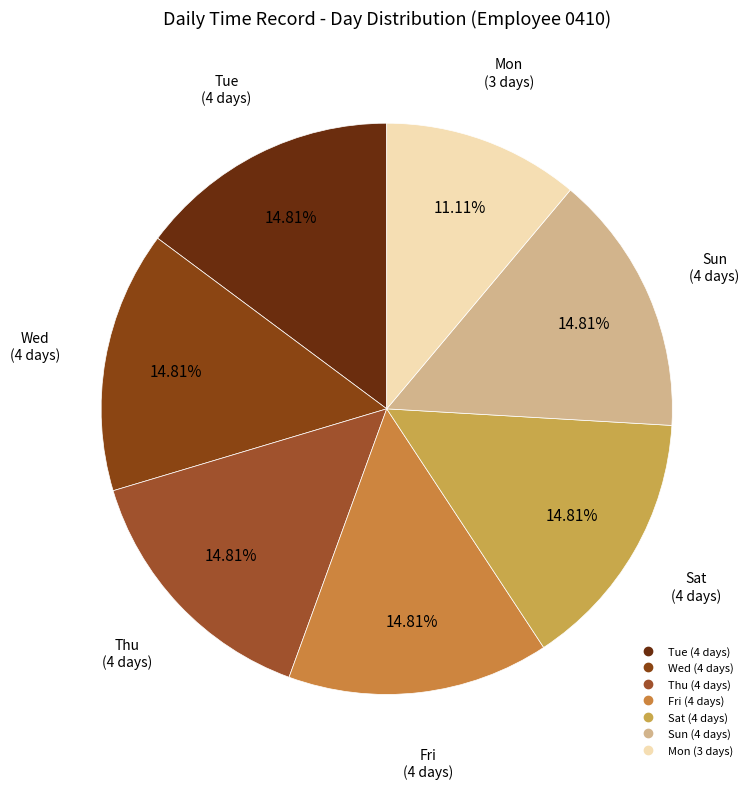

Do Thu and Wed together represent more than half of the pie?

No